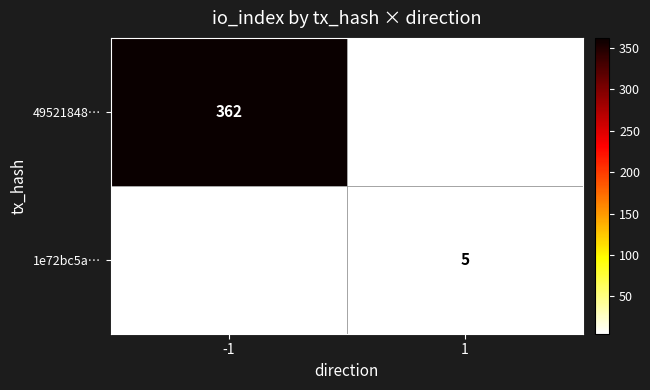

How many distinct data groups are displayed?

2